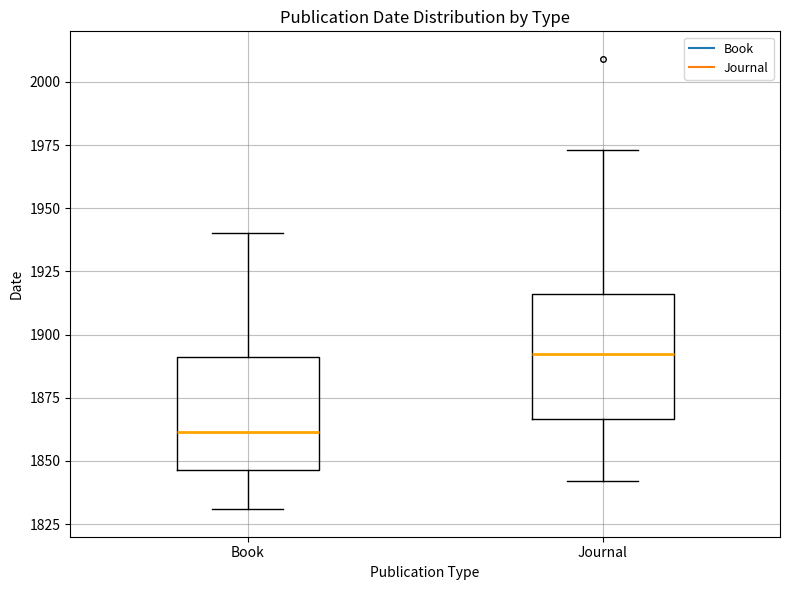

Where is the lower edge of the box for Book on the y-axis? The values are not printed on the chart, so give them approximately, as read against the axis.

1845